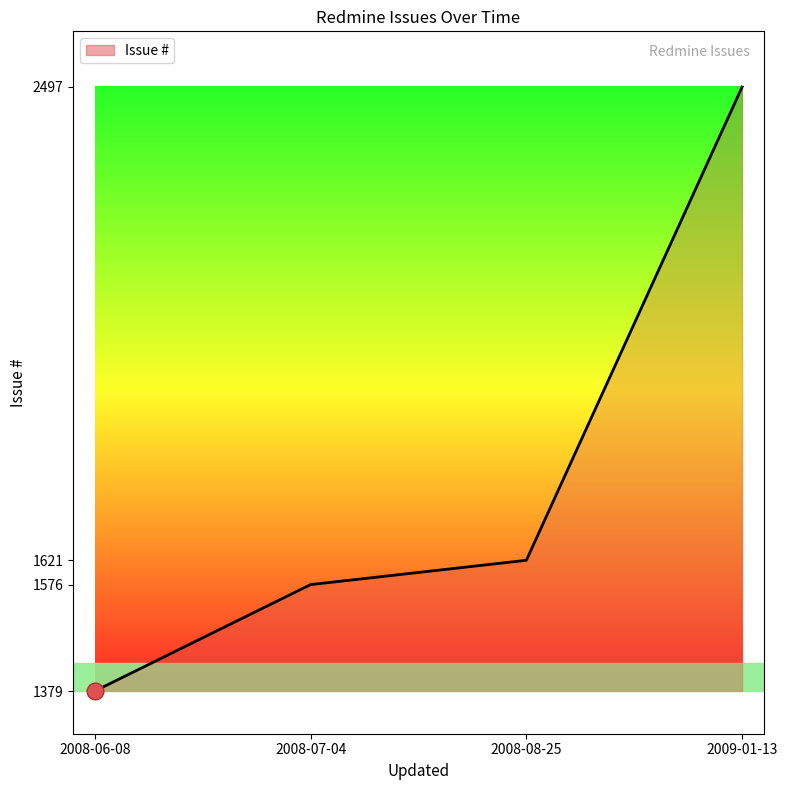

What is the smallest value displayed?

1379